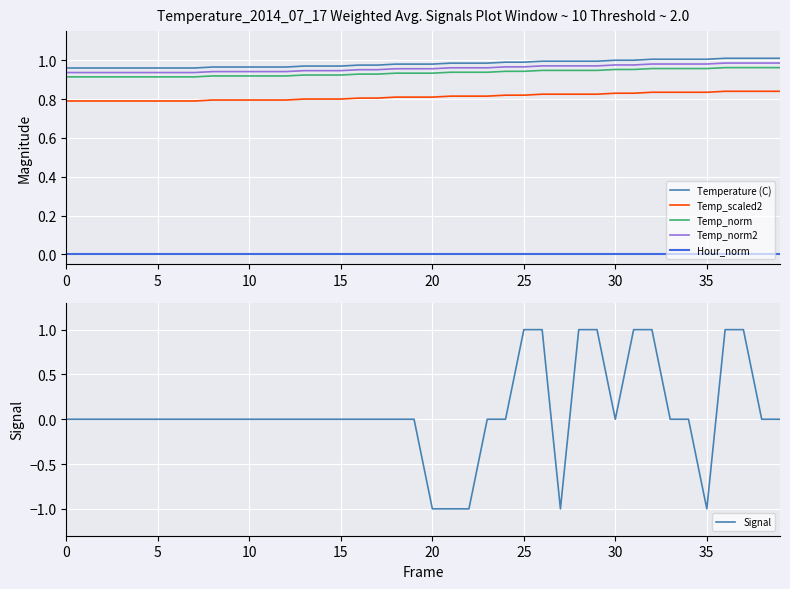

How many intersections are there between Signal and Hour_norm?

3